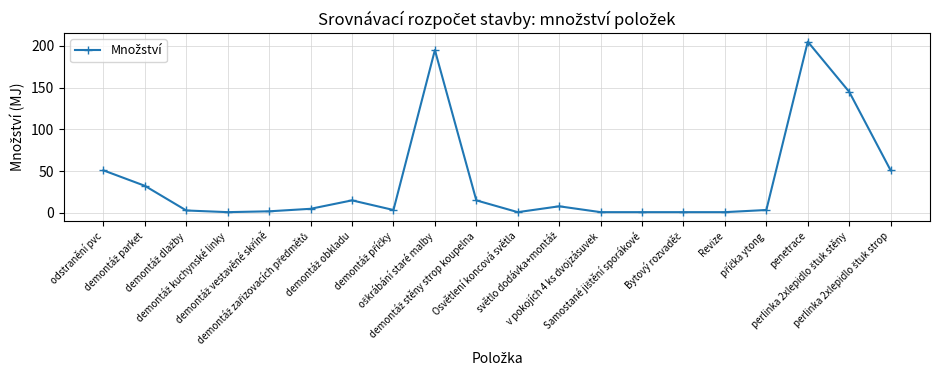

What is the value of the 7th point from the left?

15.1